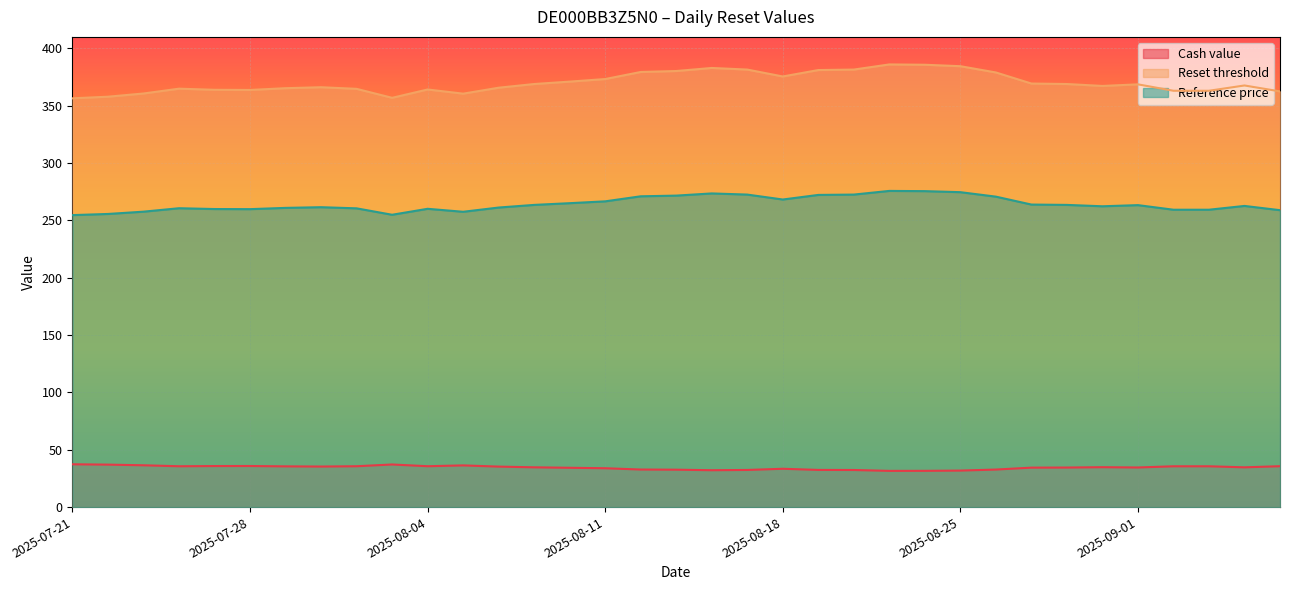

True or false: Cash value has more than 2 points higher than both neighbors.

True